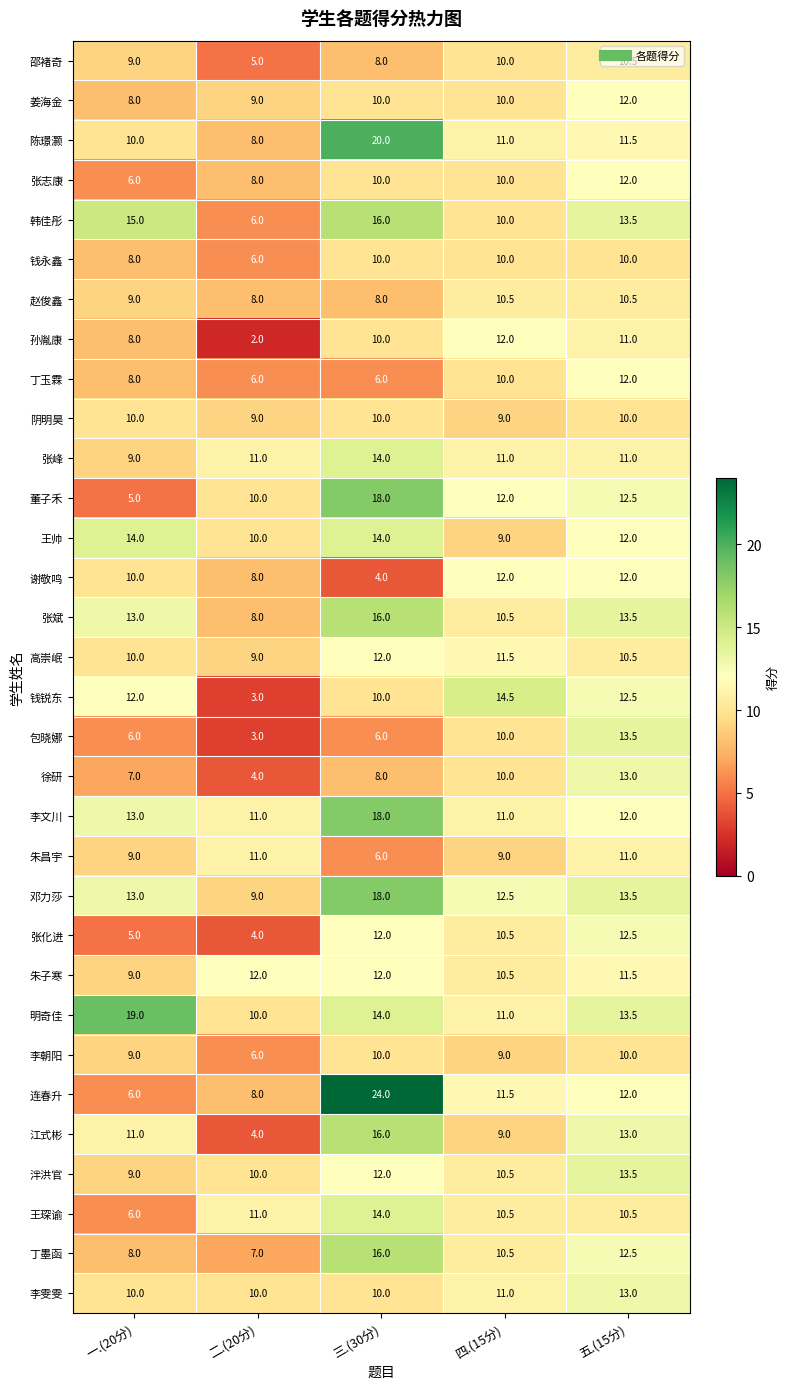

Rank the categories by 孙胤康 value from lowest to highest.

二.(20分), 一.(20分), 三.(30分), 五.(15分), 四.(15分)